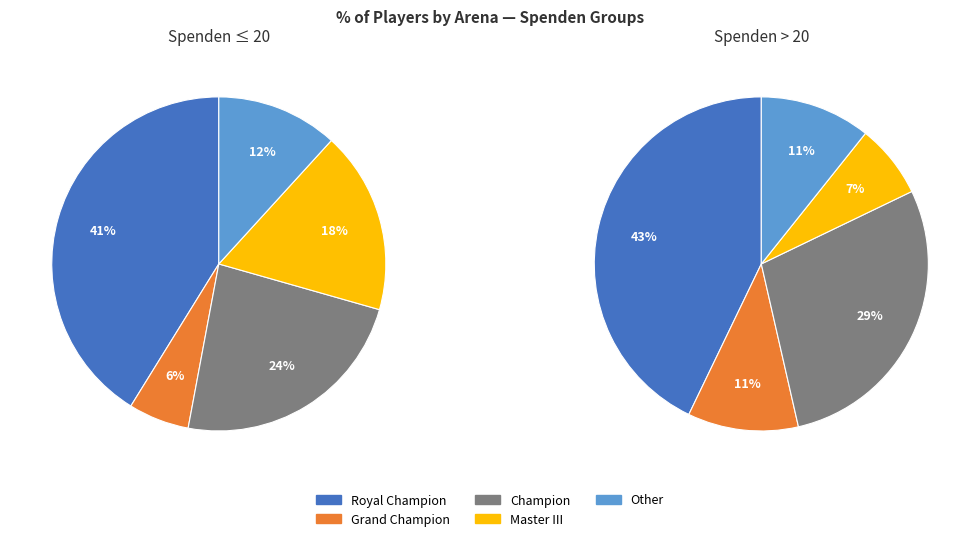

What is the ratio of the value at Master III to the value at Royal Champion?

0.3